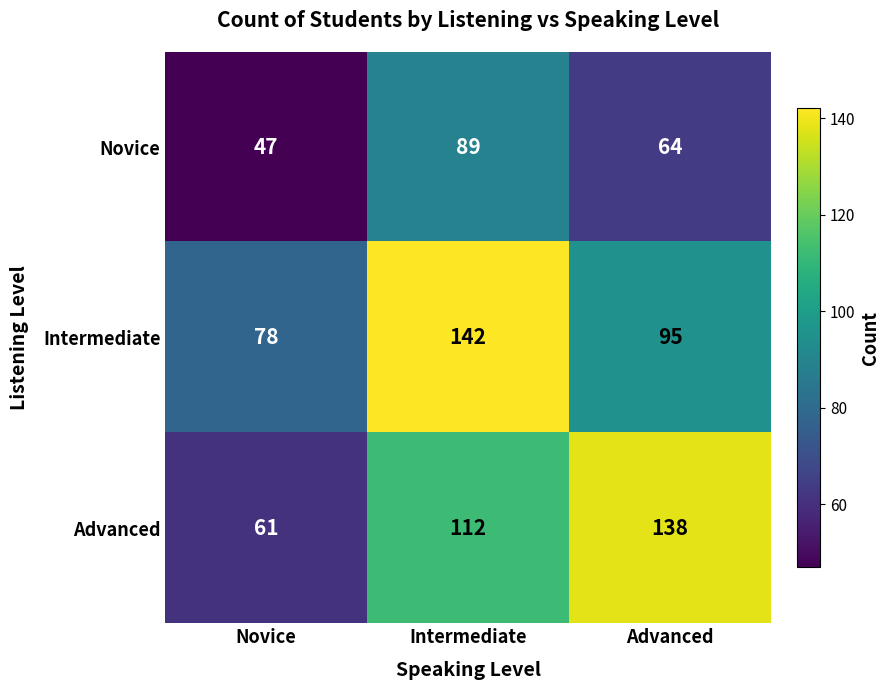

What is the smallest value displayed?

47